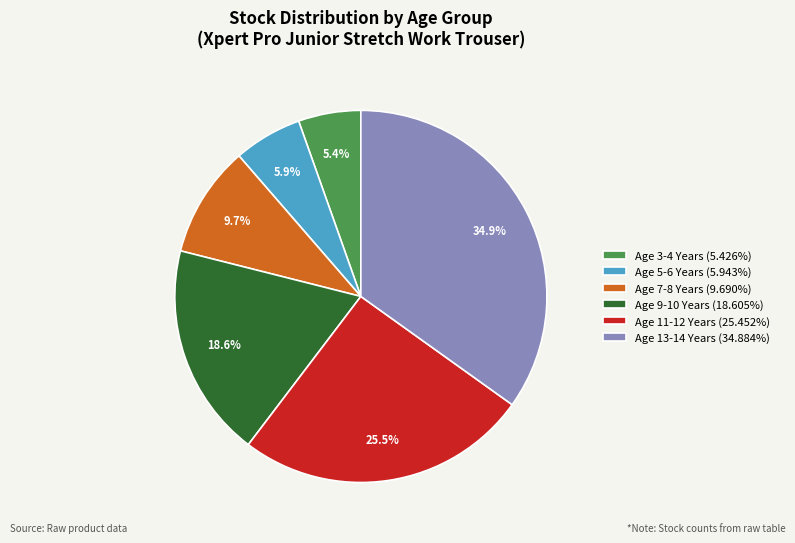

True or false: Age 5-6 Years accounts for 6% of the total.

True